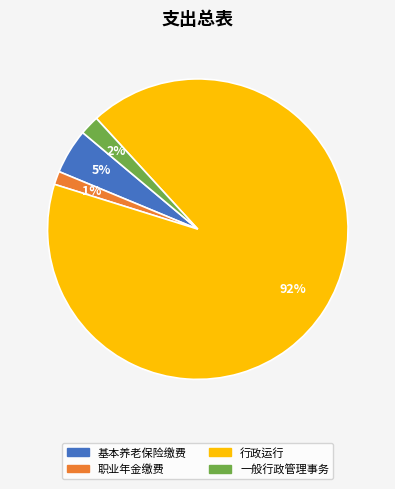

How many slices are in this pie chart?

4